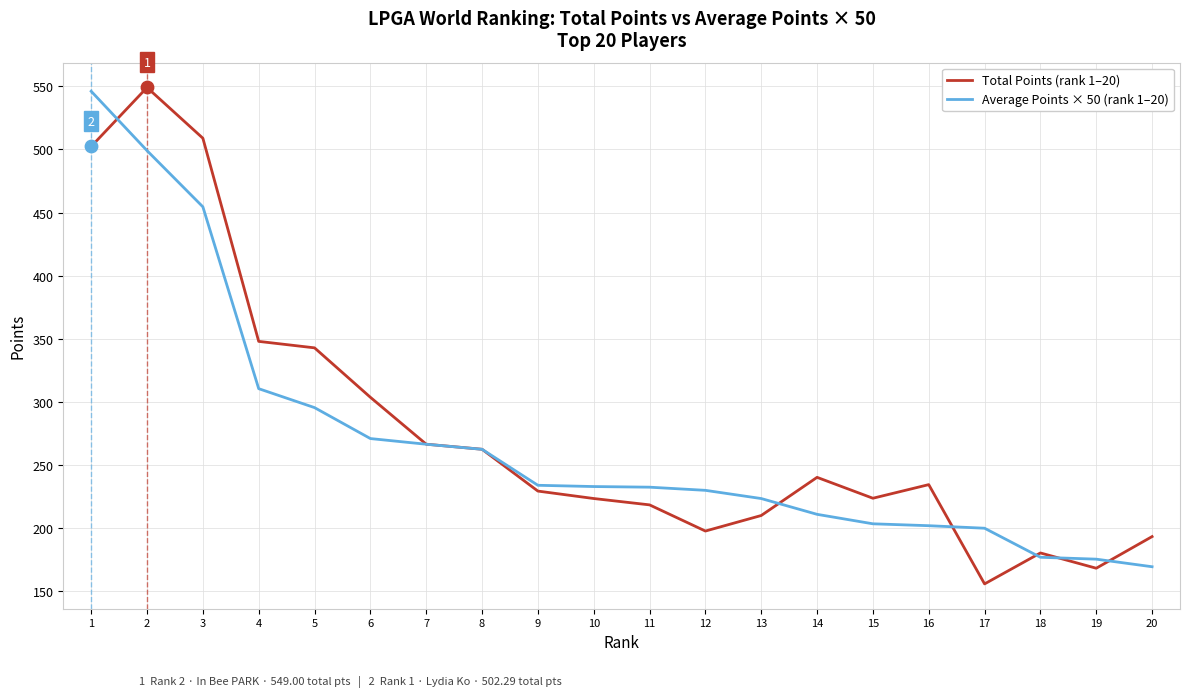

What is the total value across all series at 10?

456.5